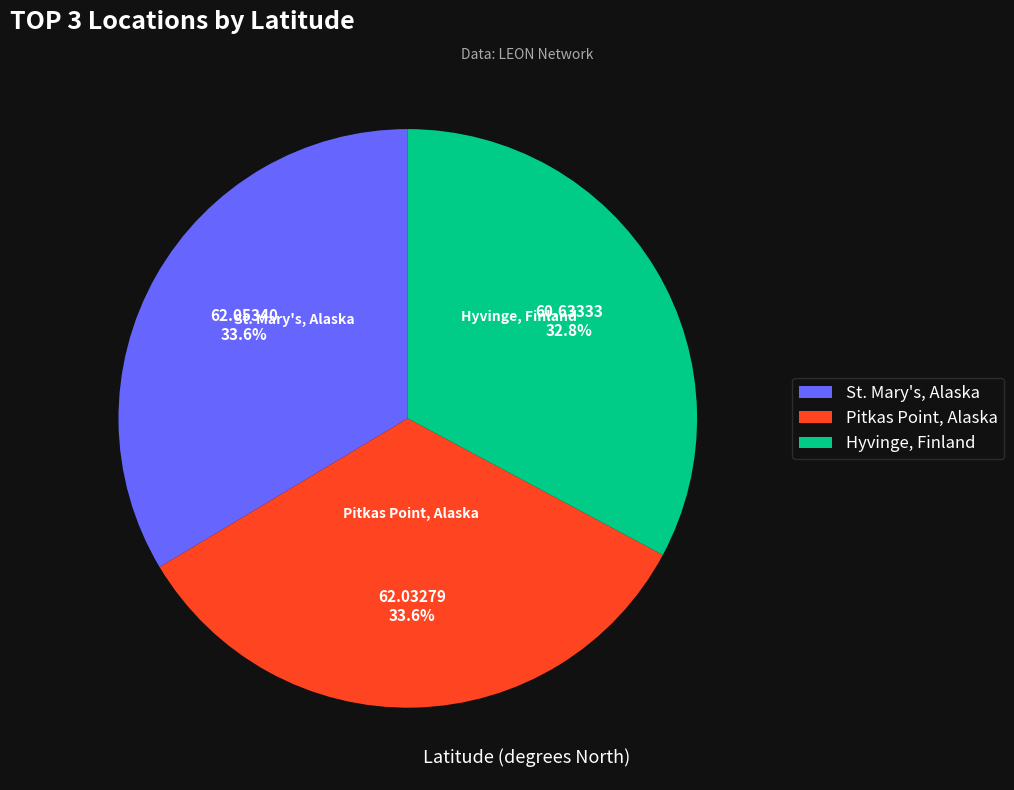

What is the total percentage of Hyvinge, Finland and St. Mary's, Alaska?

66.4%